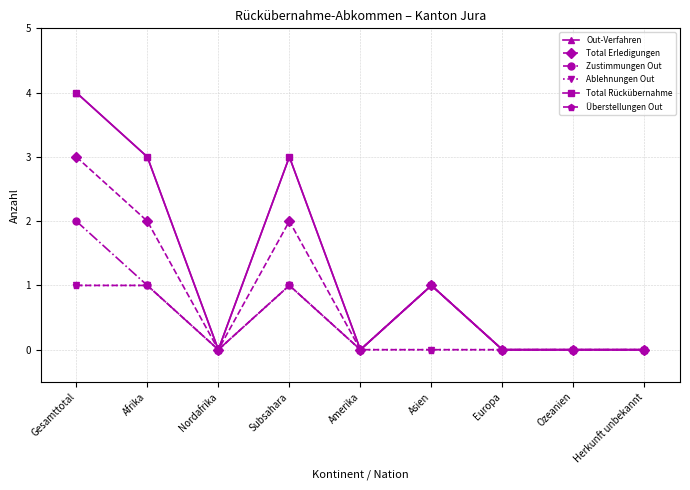

True or false: Total Rückübernahme and Zustimmungen Out intersect in this chart.

False